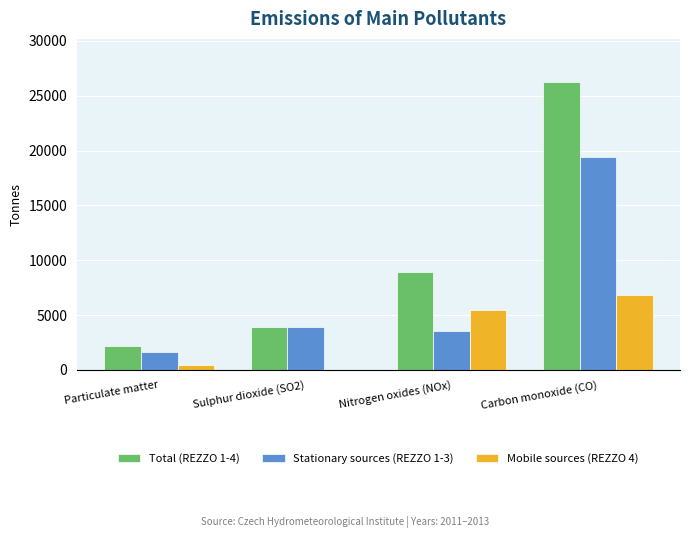

How many groups of bars are there?

4